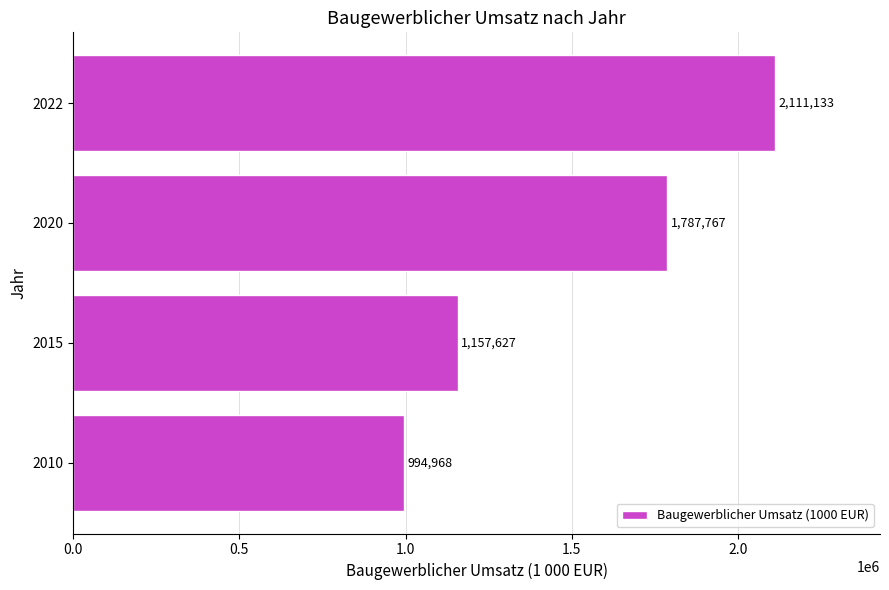

What value does the data have at 2020, to the nearest 50?

1787750